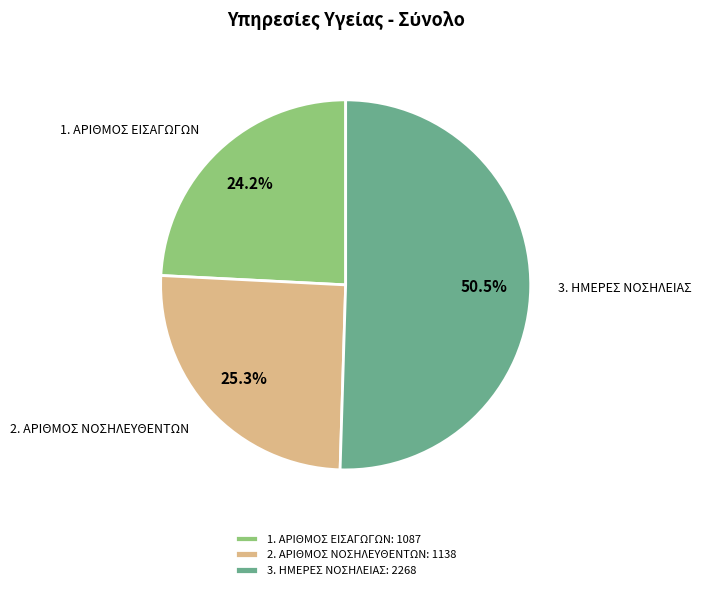

Which has a higher value, 1. ΑΡΙΘΜΟΣ ΕΙΣΑΓΩΓΩΝ or 2. ΑΡΙΘΜΟΣ ΝΟΣΗΛΕΥΘΕΝΤΩΝ?

2. ΑΡΙΘΜΟΣ ΝΟΣΗΛΕΥΘΕΝΤΩΝ